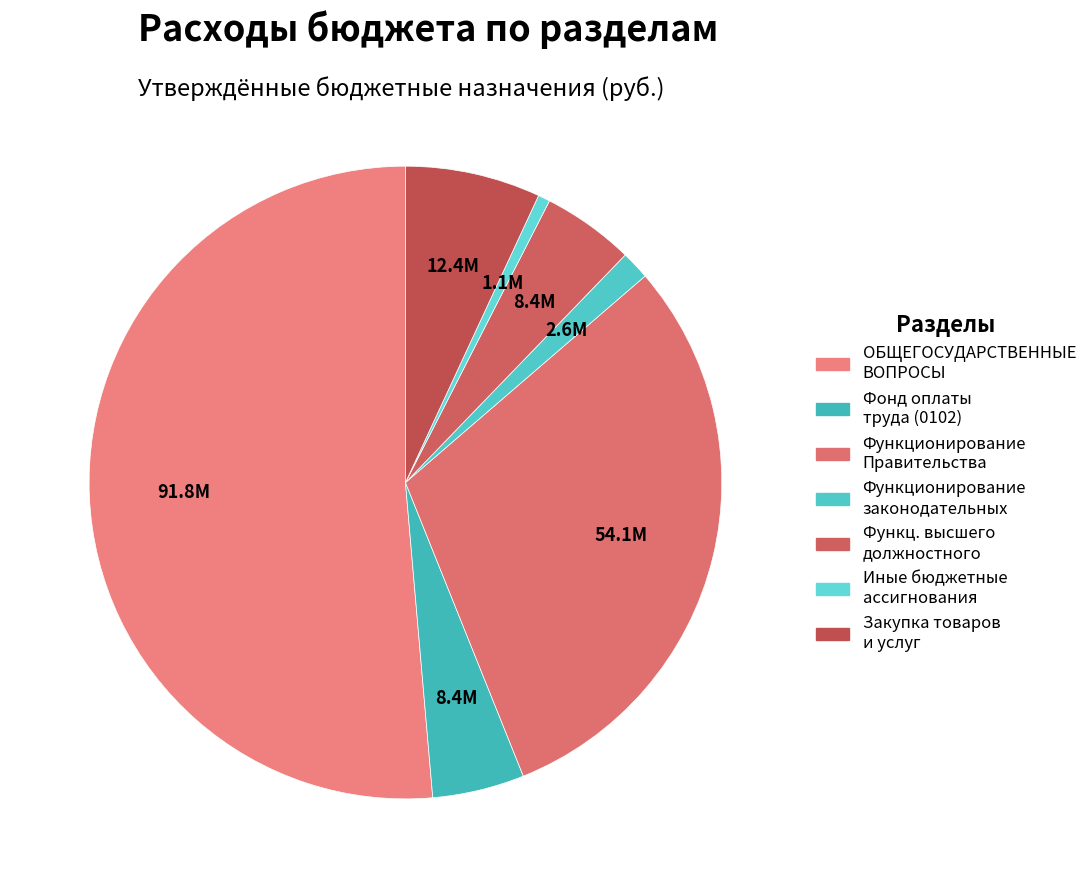

How many segments does this pie chart have?

7